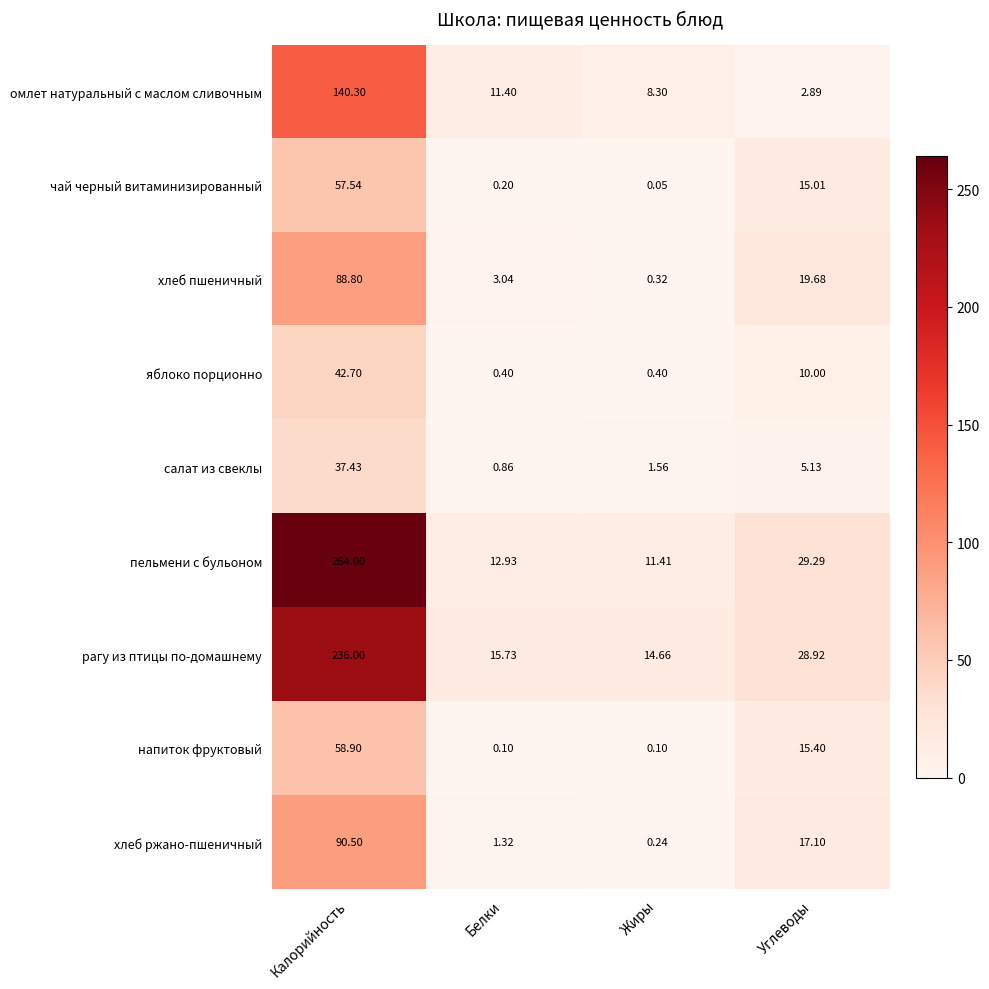

Rank the series by their maximum value, from lowest to highest.

салат из свеклы, яблоко порционно, чай черный витаминизированный, напиток фруктовый, хлеб пшеничный, хлеб ржано-пшеничный, омлет натуральный с маслом сливочным, рагу из птицы по-домашнему, пельмени с бульоном